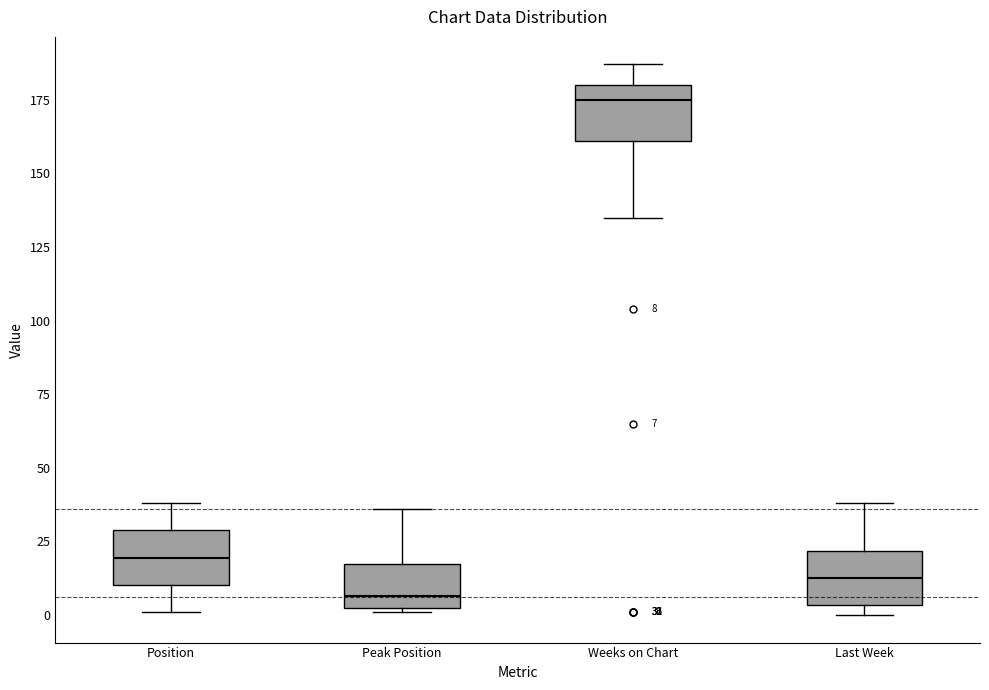

Which box's median line is the highest?

Weeks on Chart